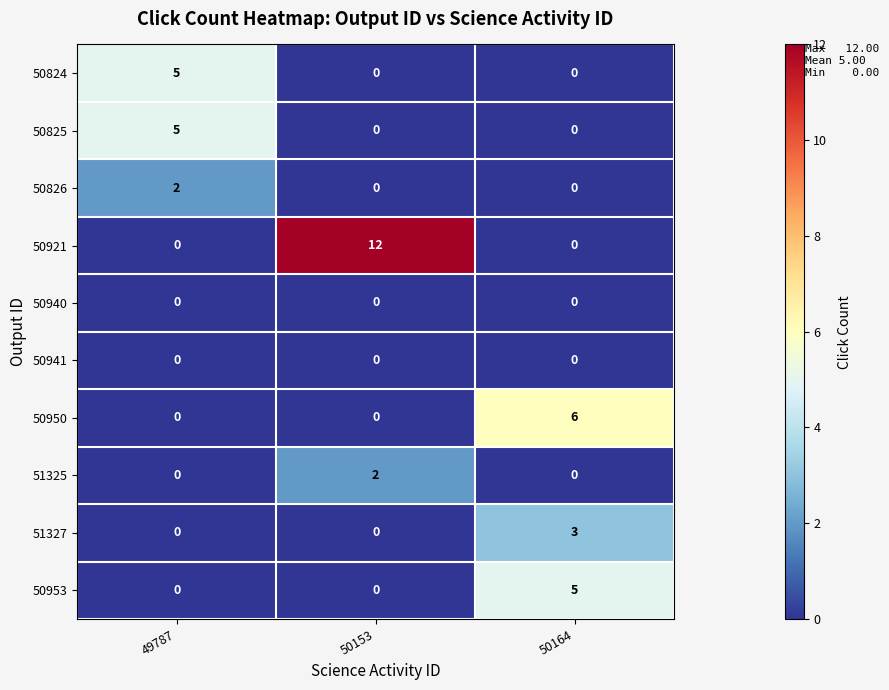

Which series has the largest range (max minus min)?

50921